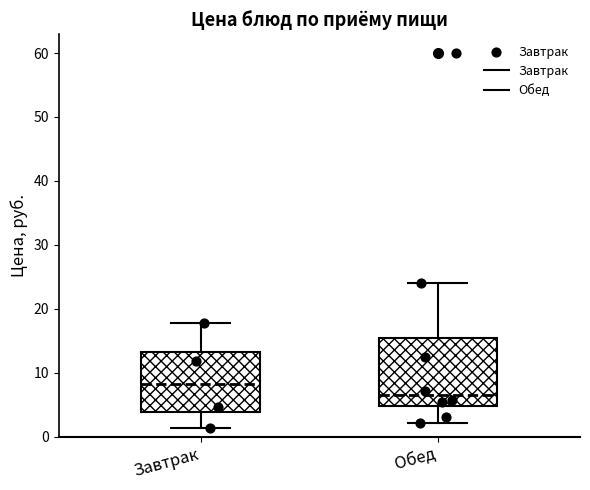

Reading left to right, read every box against the y-axis: the position of its median line, the range the box covers, and the ends of its whiskers. The values are not printed on the chart, so give them approximately, as read against the axis.

Завтрак: median 8, box 4 to 13, whiskers 1 to 18
Обед: median 6, box 5 to 15, whiskers 2 to 24